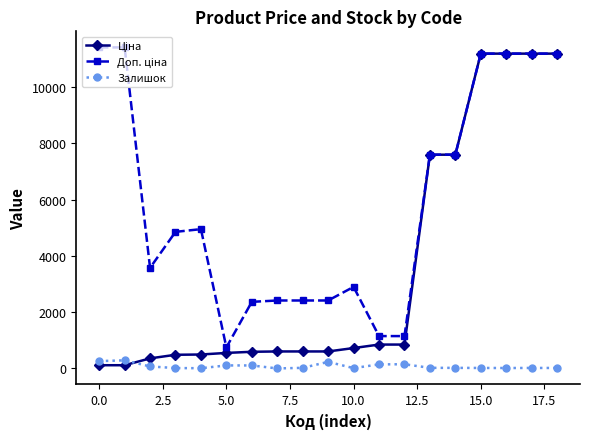

At how many categories does at least one series exceed 2551?

12